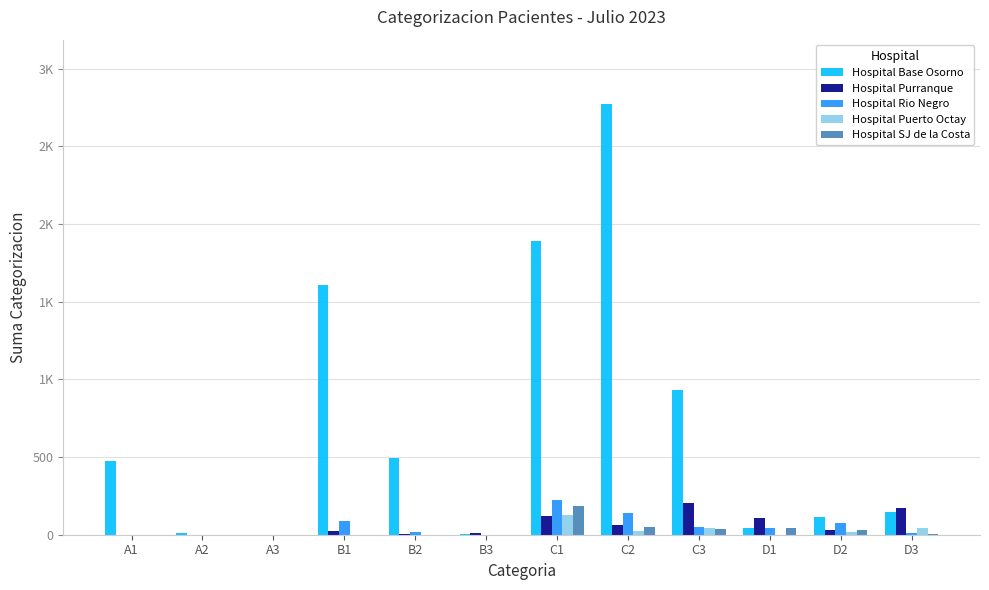

Are the bars grouped side by side (vs. stacked)?

Yes